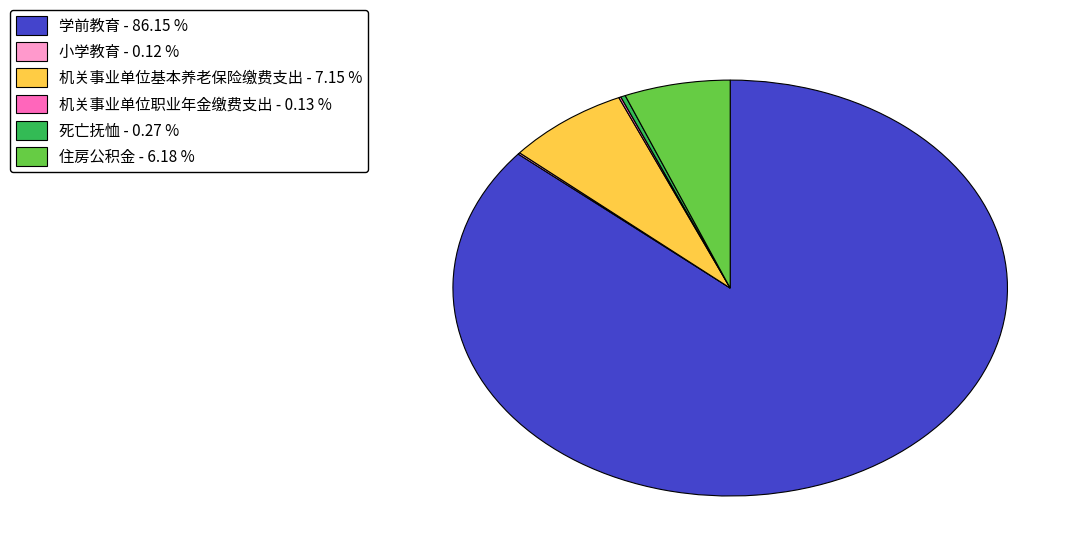

Does any single category account for the majority?

Yes